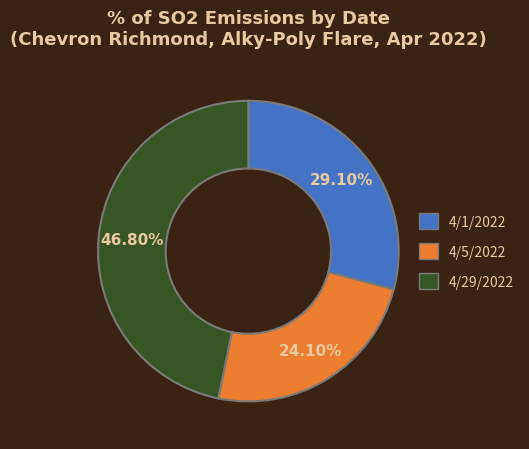

Is the sum of 4/5/2022 and 4/1/2022 greater than half?

Yes